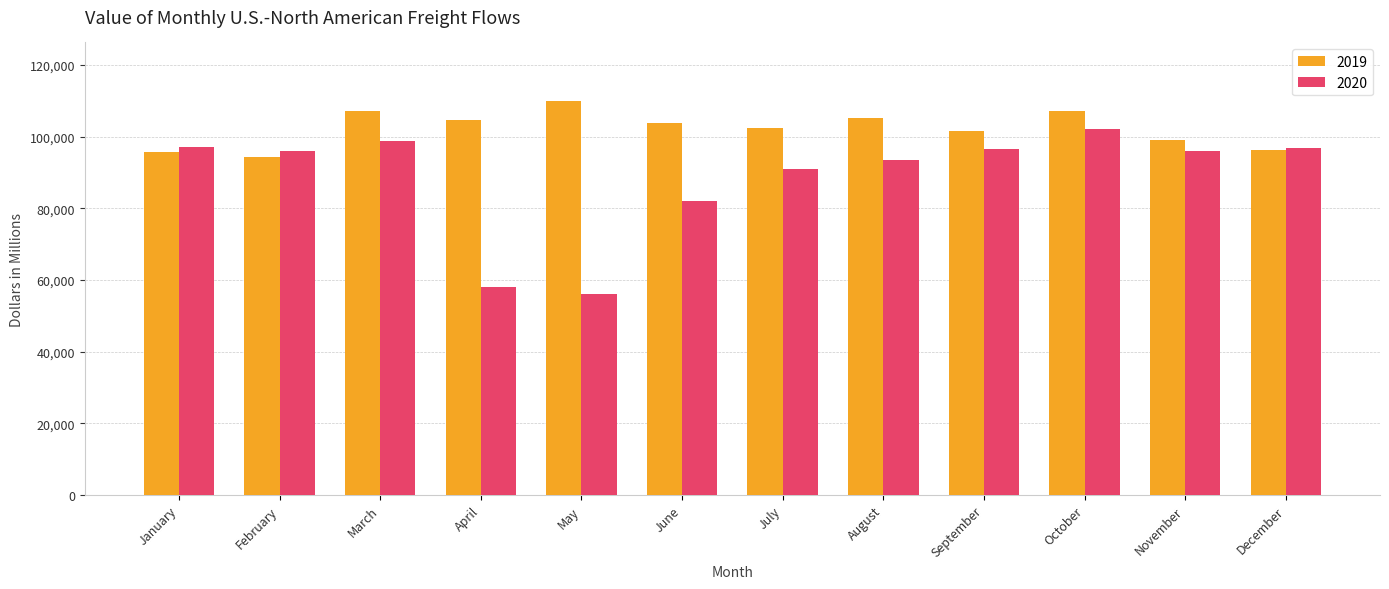

At how many categories does at least one series exceed 88281?

12